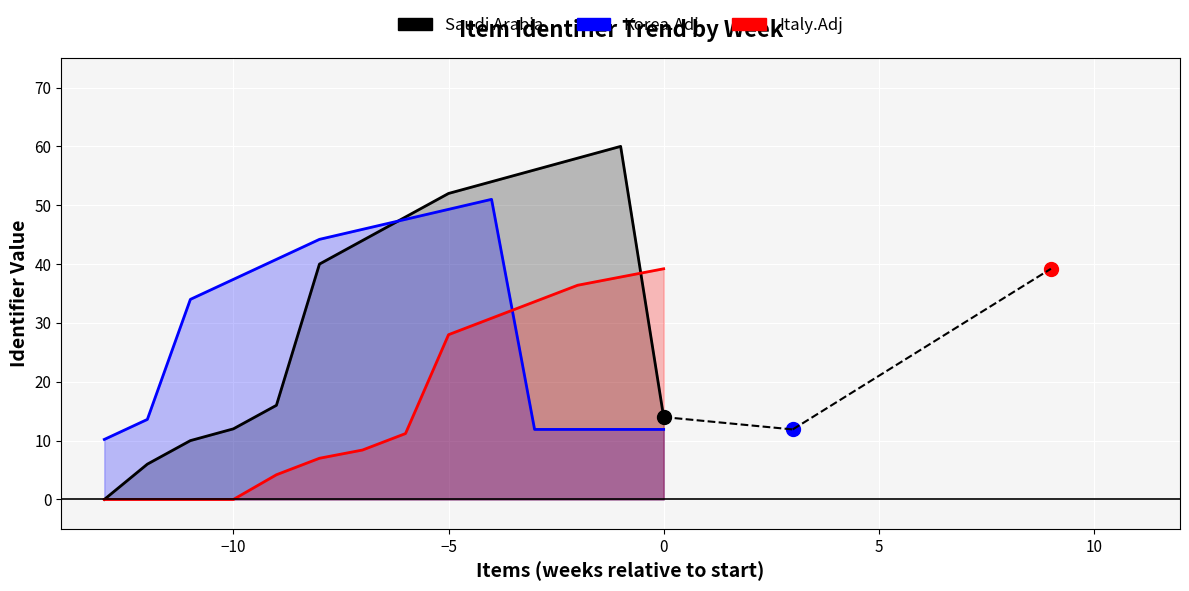

Does the chart display data point markers on the line(s)?

No